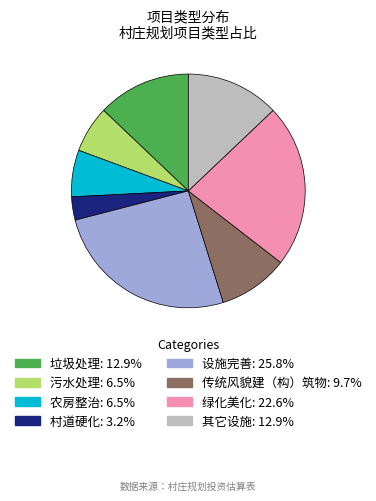

How many segments does this pie chart have?

8